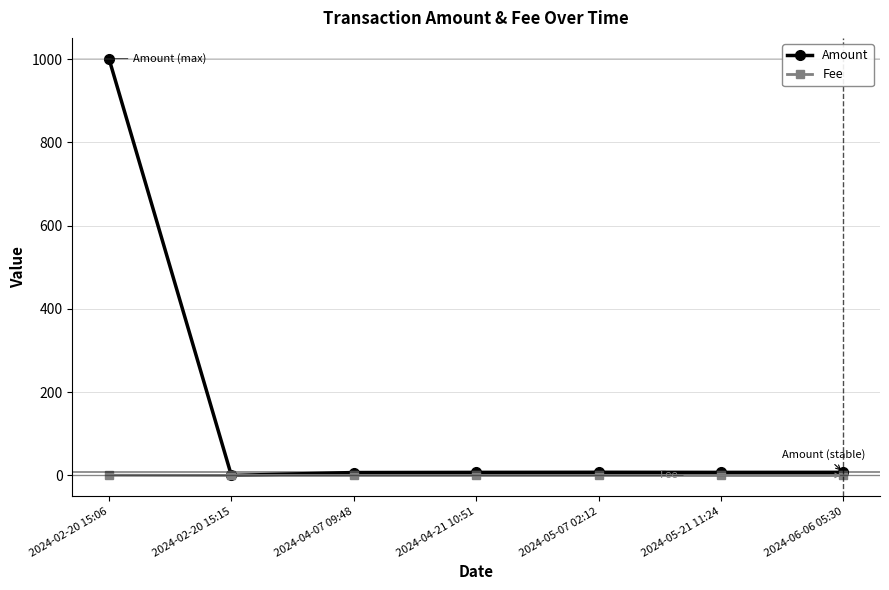

What is the total value across all series at 2024-05-21 11:24?

7.3